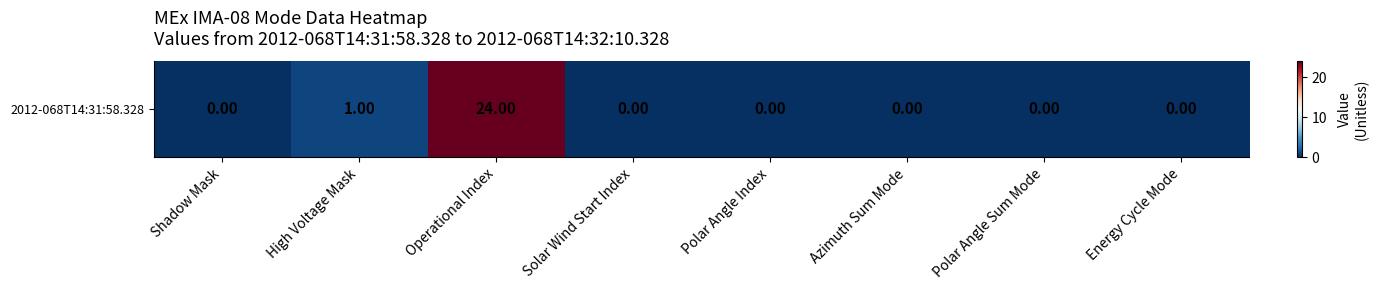

List the labels in order of value, largest first.

Operational Index, High Voltage Mask, Shadow Mask, Solar Wind Start Index, Polar Angle Index, Azimuth Sum Mode, Polar Angle Sum Mode, Energy Cycle Mode